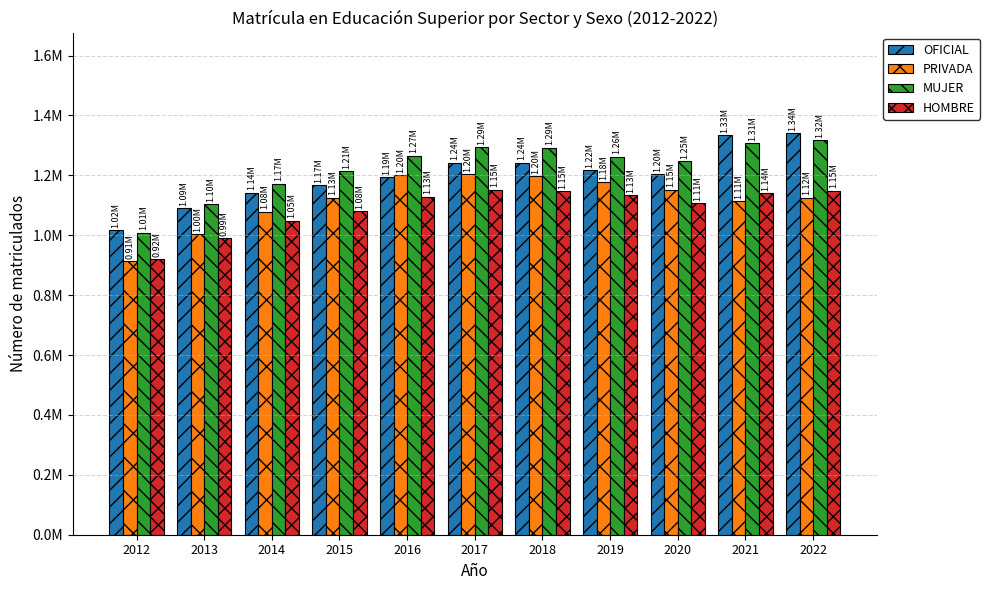

List the series in order of their overall mean, highest first.

MUJER, OFICIAL, PRIVADA, HOMBRE